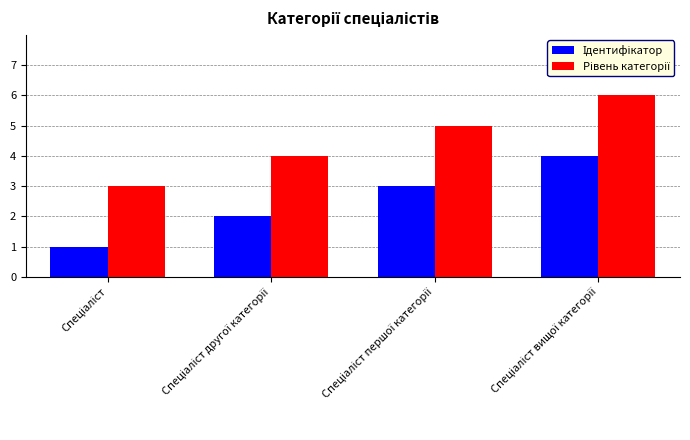

Count the number of categories in the chart.

4